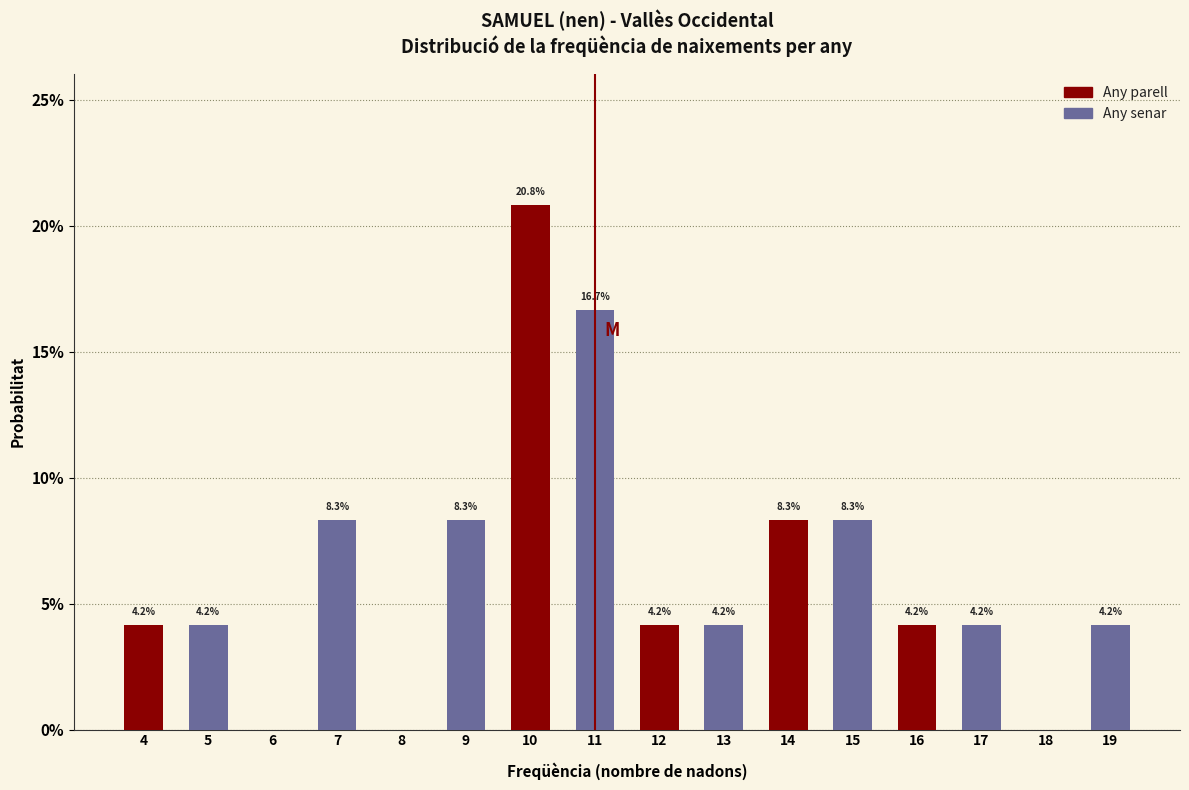

The value of Any parell at 6 is 0.0. True or false?

True